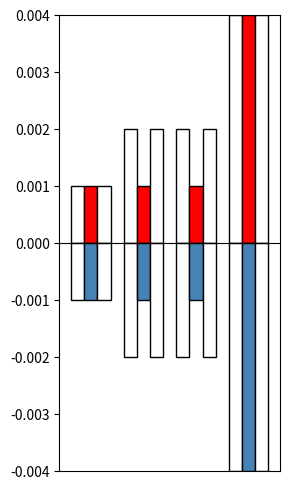

The value of Erneut erteilte (neg) at 3 is -0.0. True or false?

False